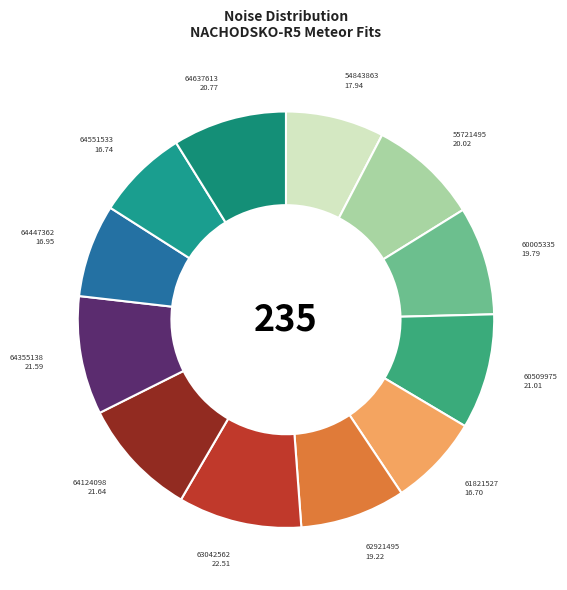

How many slices are in this pie chart?

12